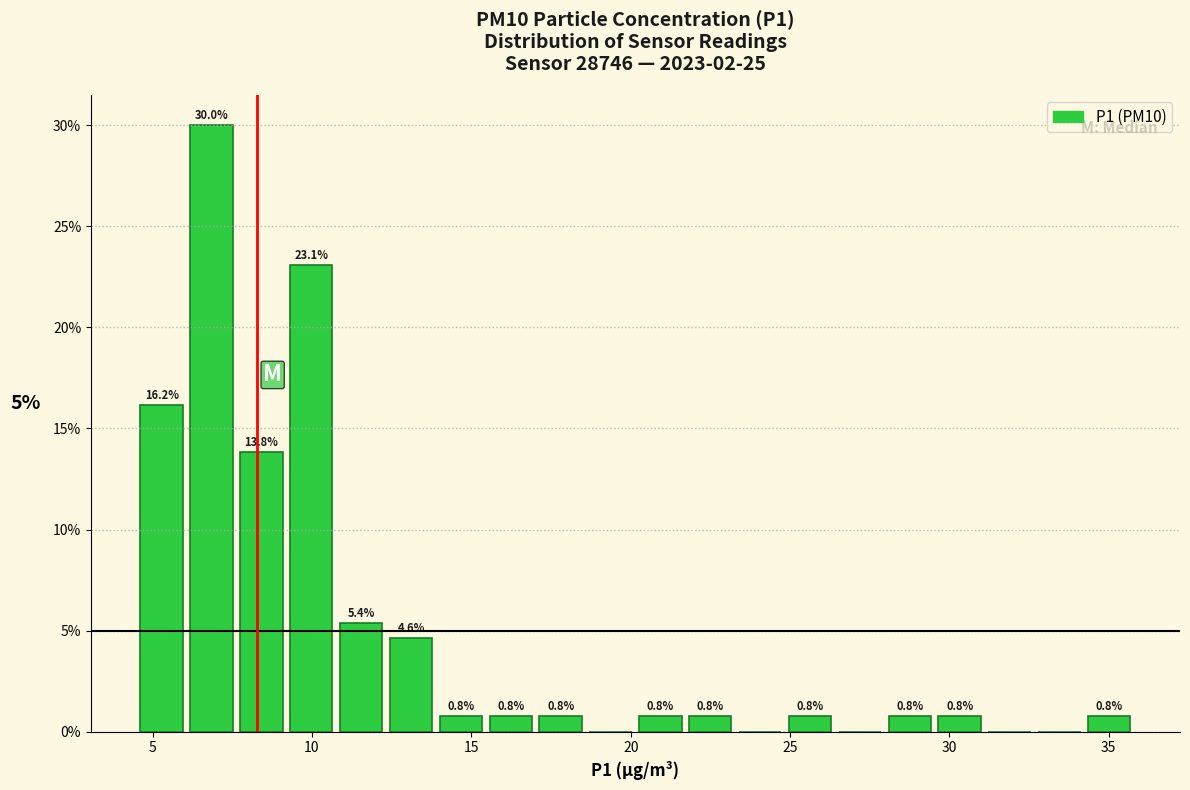

Read against the x-axis, roughly where is the centre of the tallest bar?

7.0